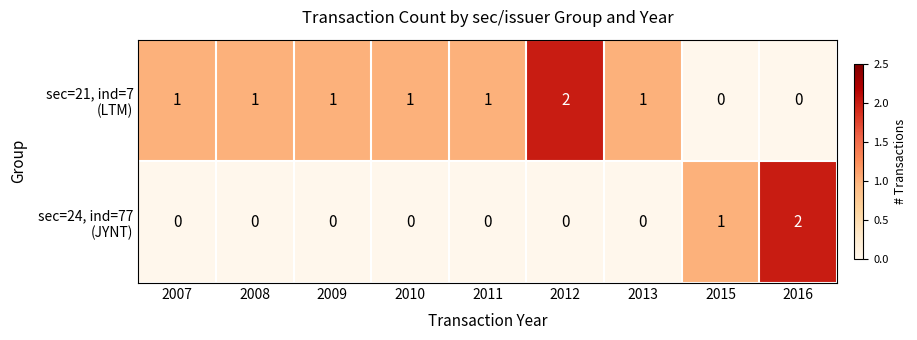

At how many categories does at least one series exceed 0?

9